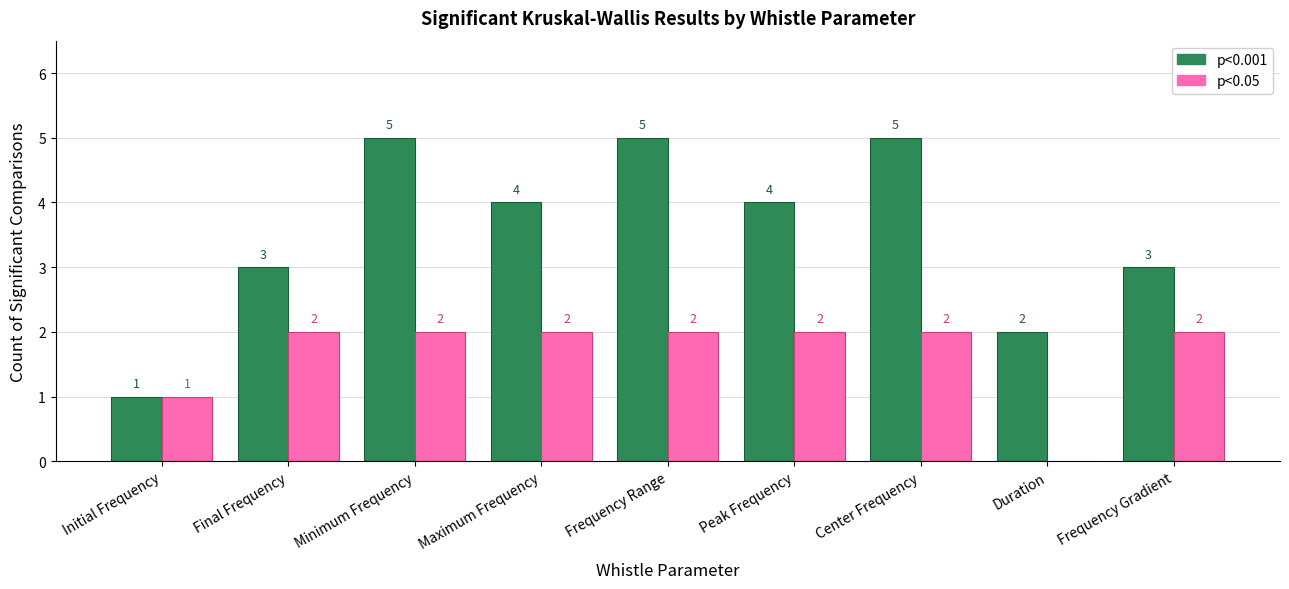

Is it true that p<0.05 equals 1 at Maximum Frequency?

False